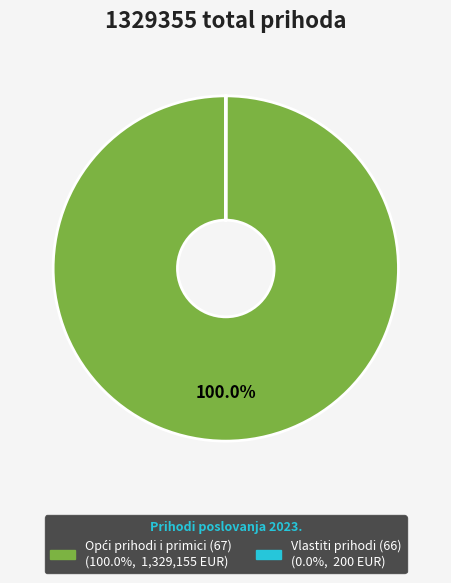

To the nearest percent, what is the difference between the largest and smallest slice percentages?

100%